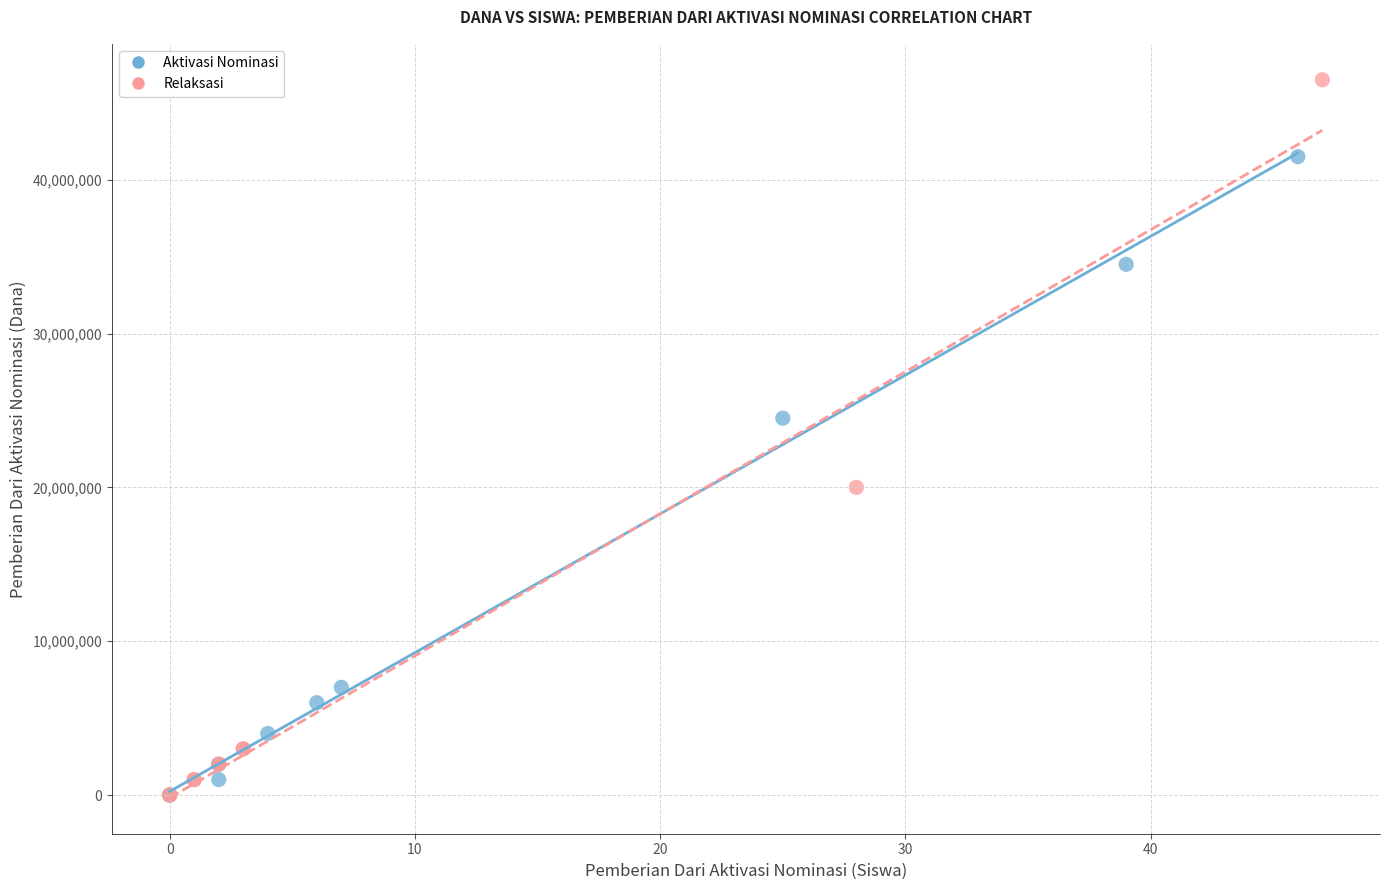

What are all the series names shown in the legend?

Aktivasi Nominasi, Relaksasi